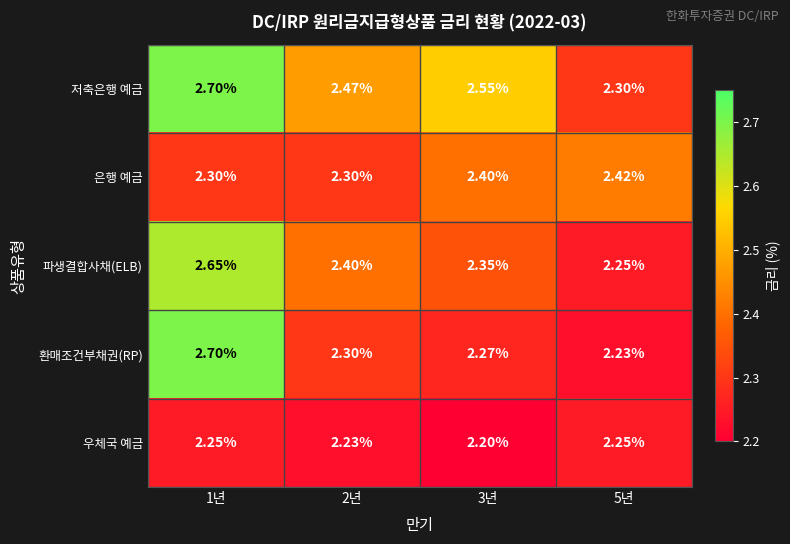

What is the maximum value shown in the chart?

2.7